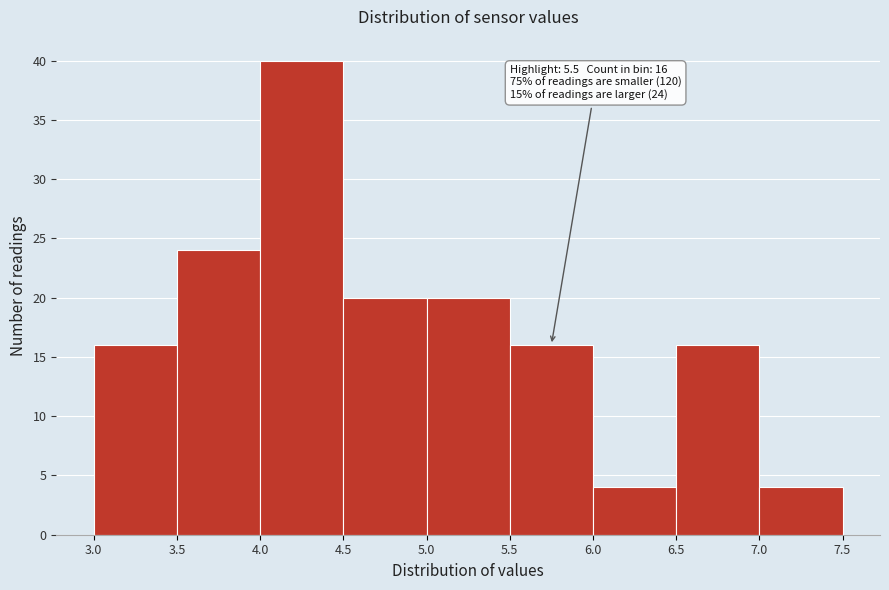

Over which range of the x-axis is the bar tallest?

4.0 to 4.5